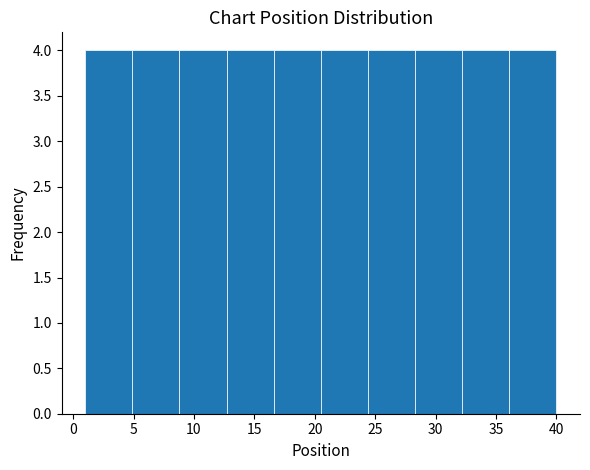

Reading left to right, list every bar in this chart as the range it spans on the x-axis followed by its height. Neither the bar edges nor the heights are printed on the chart, so give them approximately, as read against the axes.

1.0 to 4.9: 4
4.9 to 8.8: 4
8.8 to 12.7: 4
12.7 to 16.6: 4
16.6 to 20.5: 4
20.5 to 24.4: 4
24.4 to 28.3: 4
28.3 to 32.2: 4
32.2 to 36.1: 4
36.1 to 40.0: 4